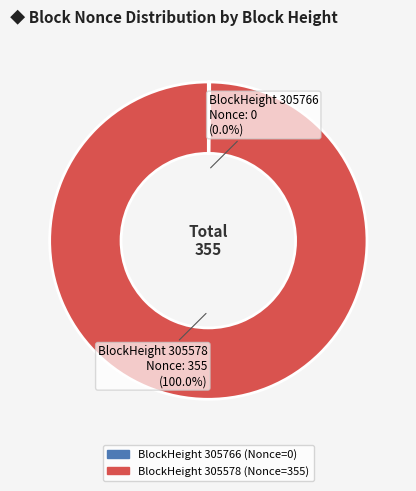

How many segments does this pie chart have?

2